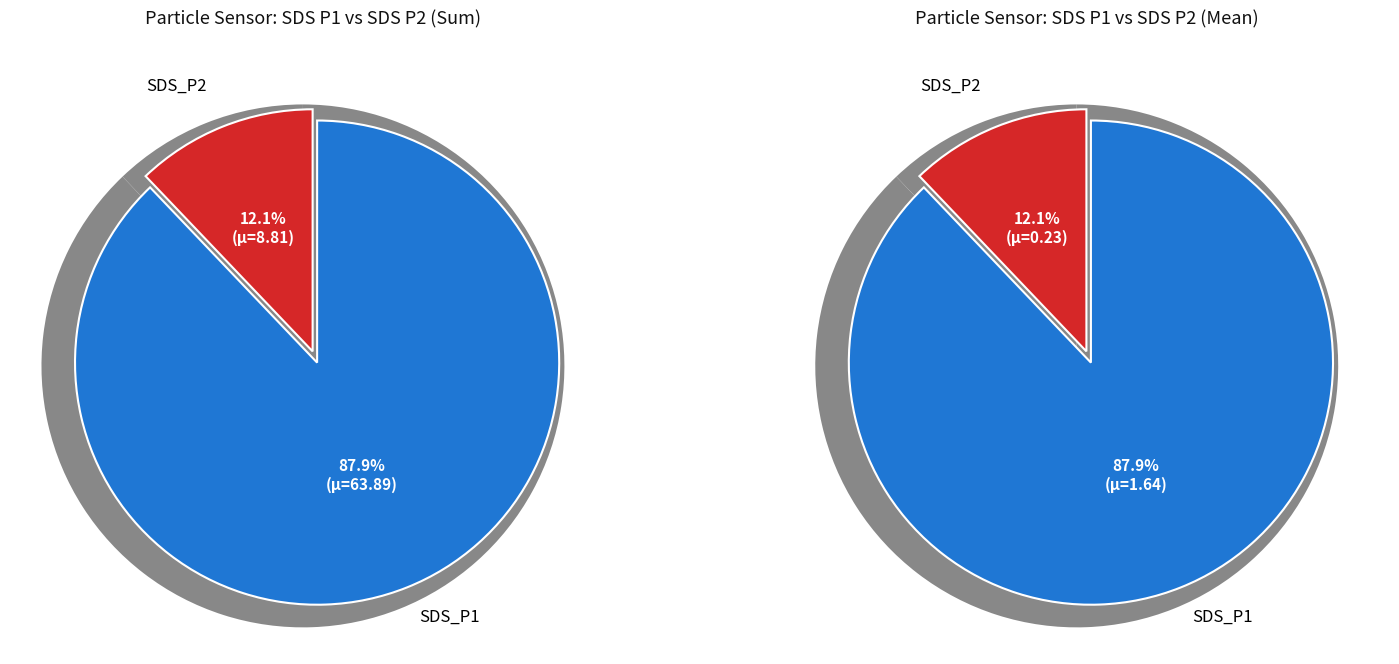

The 29 slice represents 1% of the pie. True or false?

False